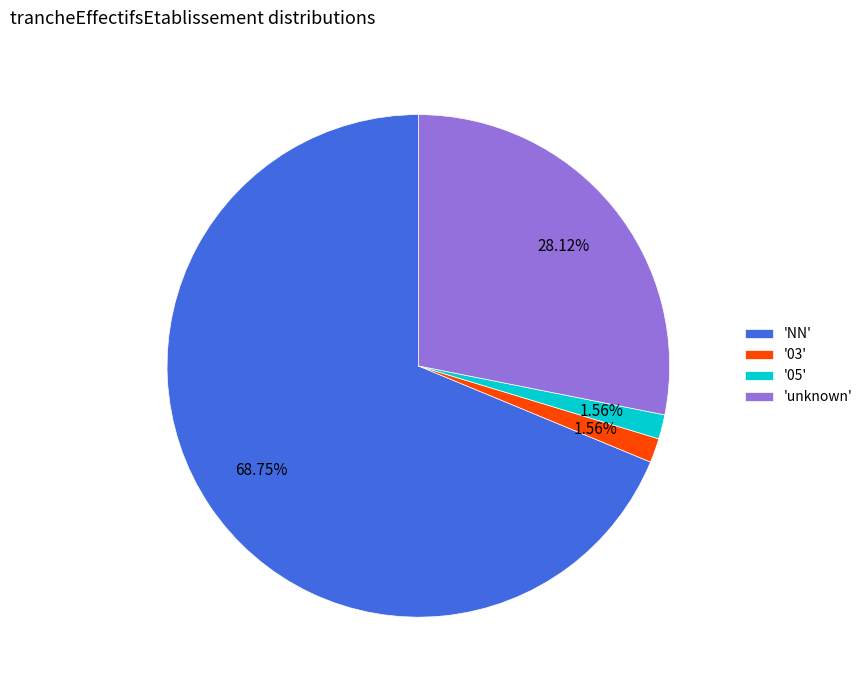

Which category has the biggest portion of the pie?

'NN'